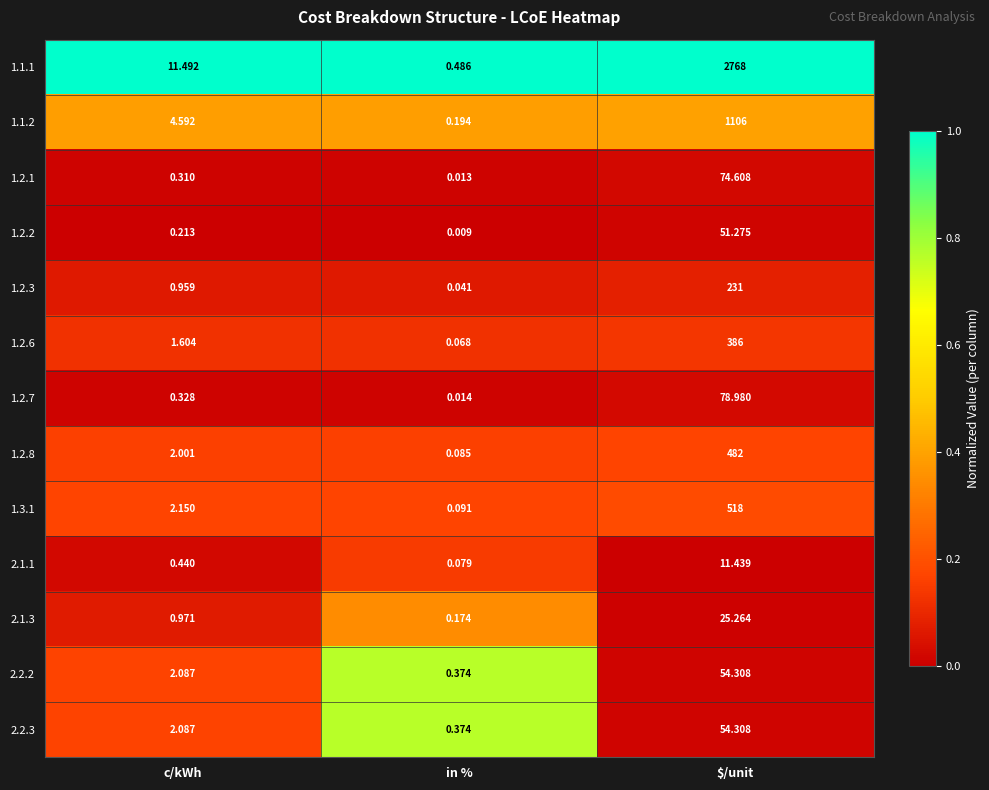

How many distinct data groups are displayed?

13